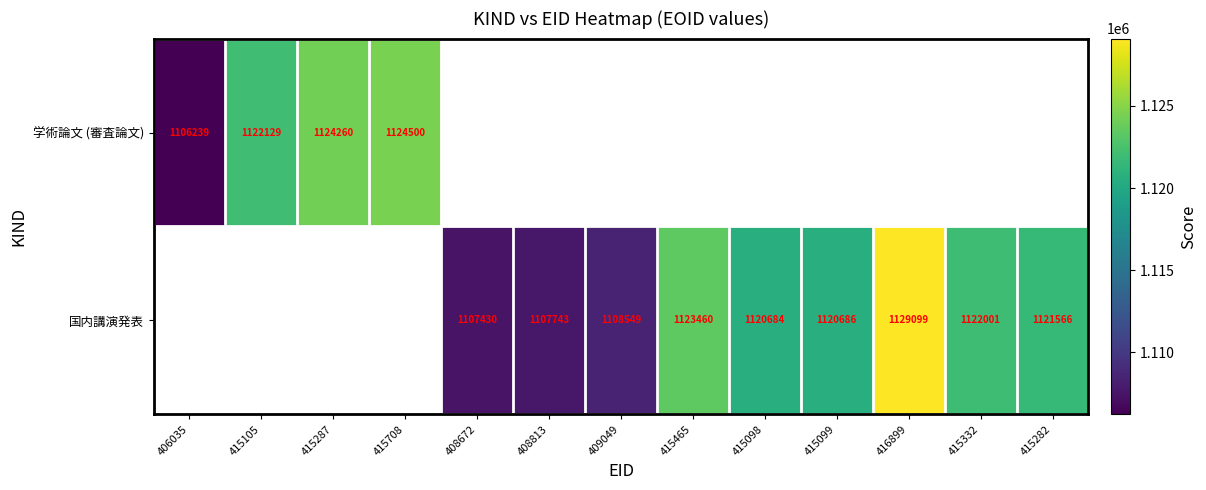

At how many categories does at least one series exceed 1128012?

1